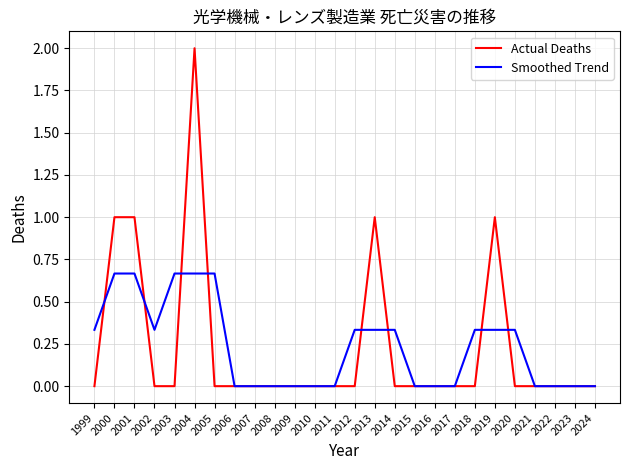

The value of Smoothed Trend at 1999 is 0.1. True or false?

False